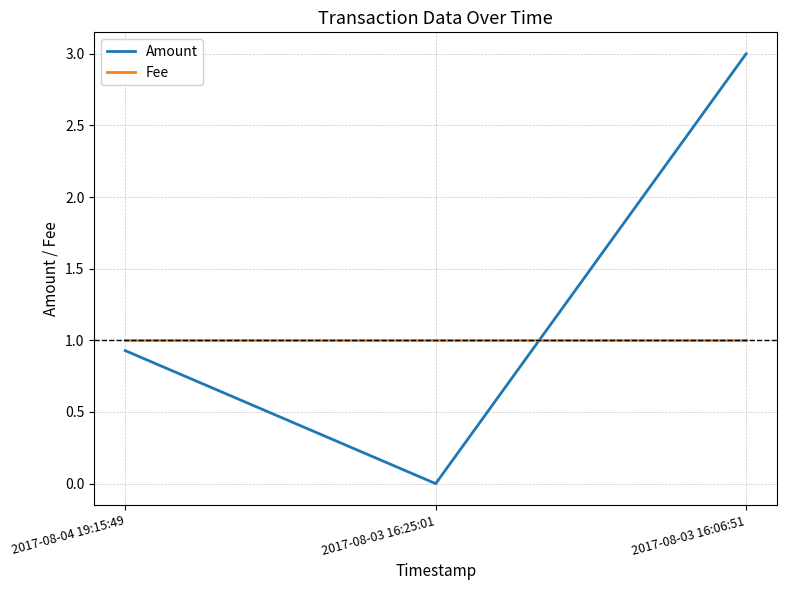

Which series has the largest total across all categories?

Amount